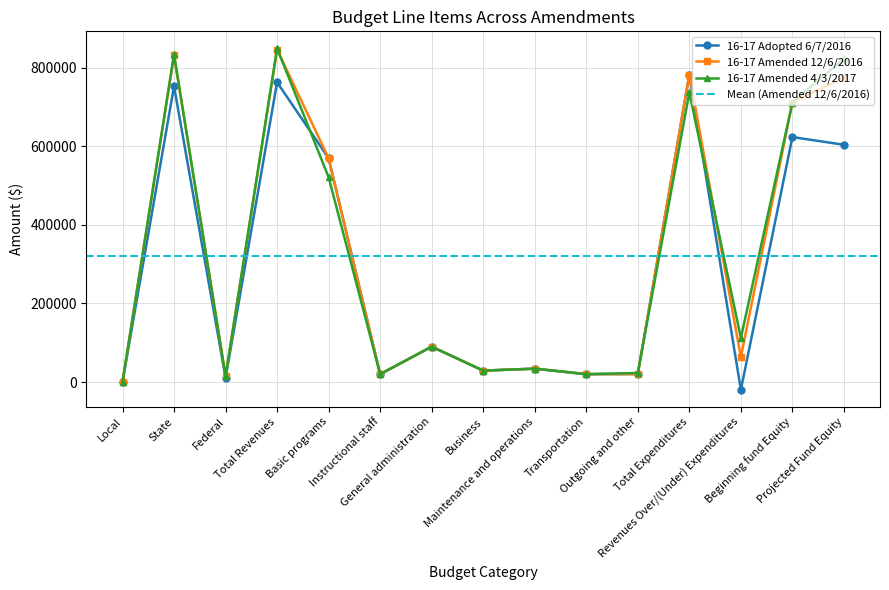

What is the difference between the second highest and minimum values in the 16-17 Adopted 6/7/2016 series?

783175